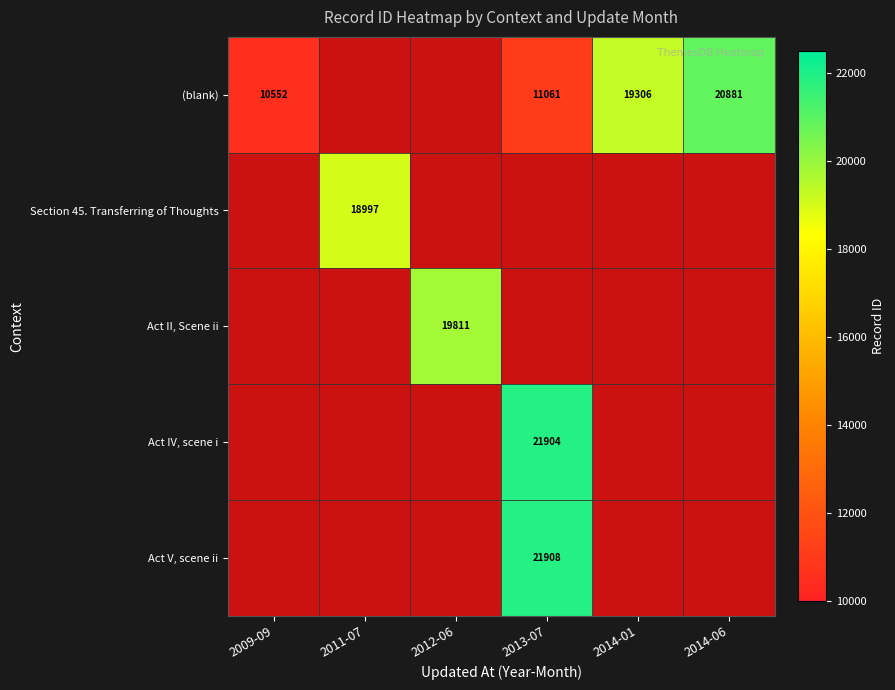

The (blank) series shows 11061 at 2013-07. True or false?

True